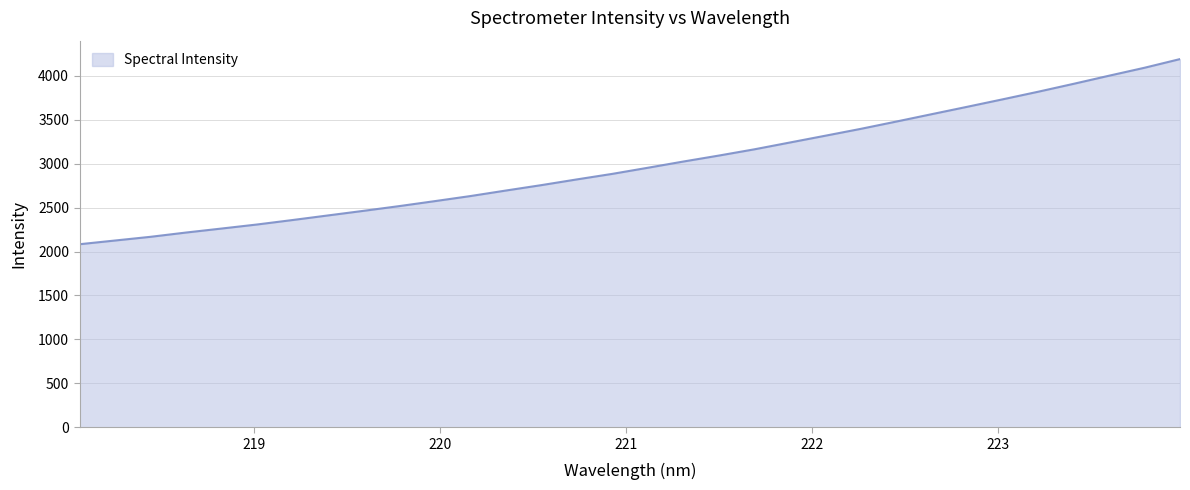

What is the difference between the maximum and minimum values?

2107.2